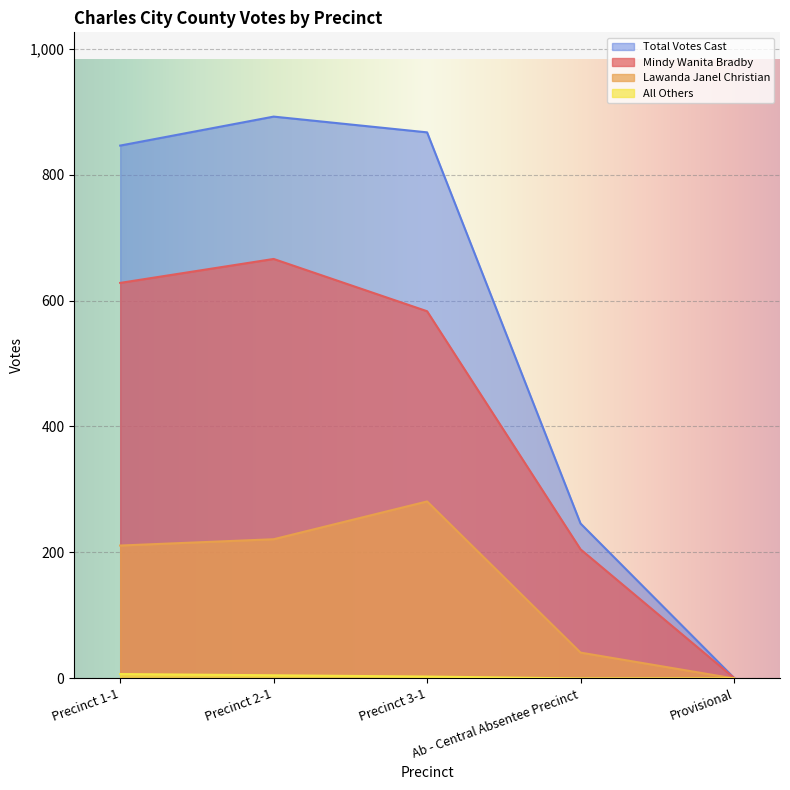

List the labels in order of Lawanda Janel Christian value, largest first.

Precinct 3-1, Precinct 2-1, Precinct 1-1, Ab - Central Absentee Precinct, Provisional